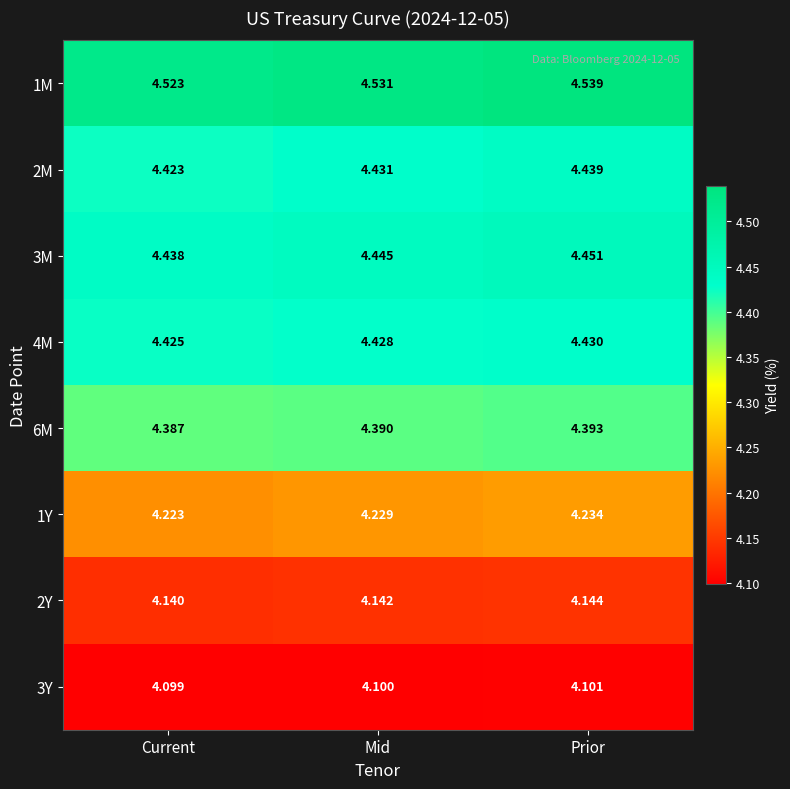

Which category has the lowest value across all series?

Current